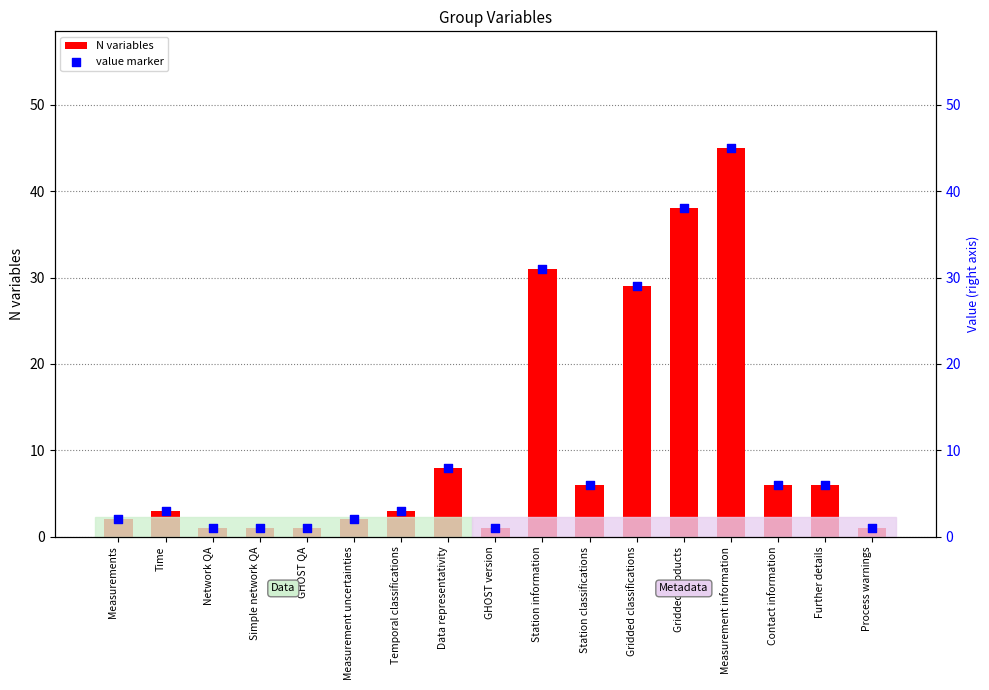

What are all the series names shown in the legend?

N variables, value marker